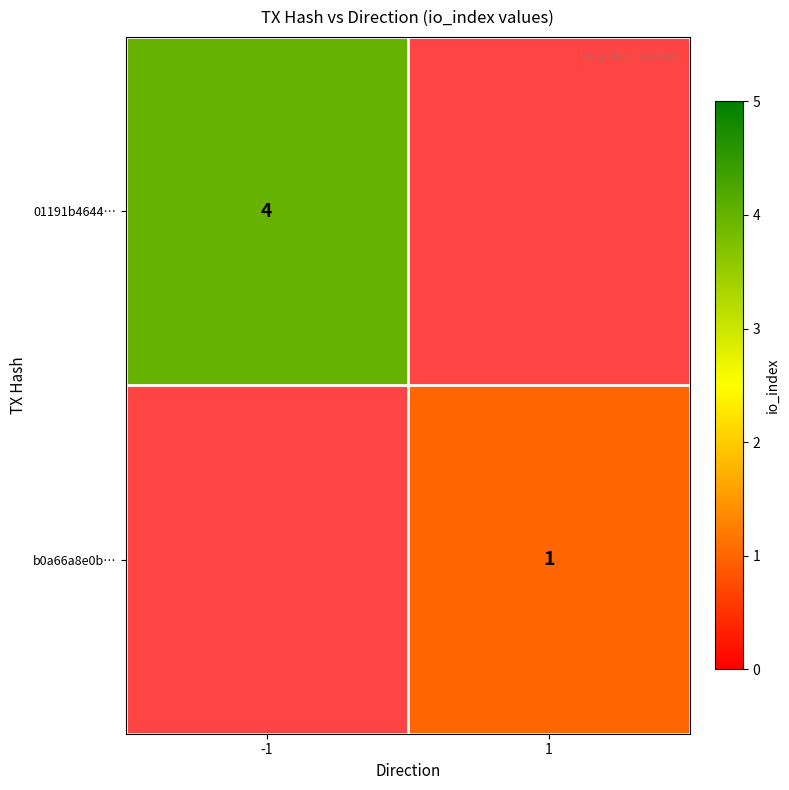

The 01191b4644… series shows 4 at -1. True or false?

True